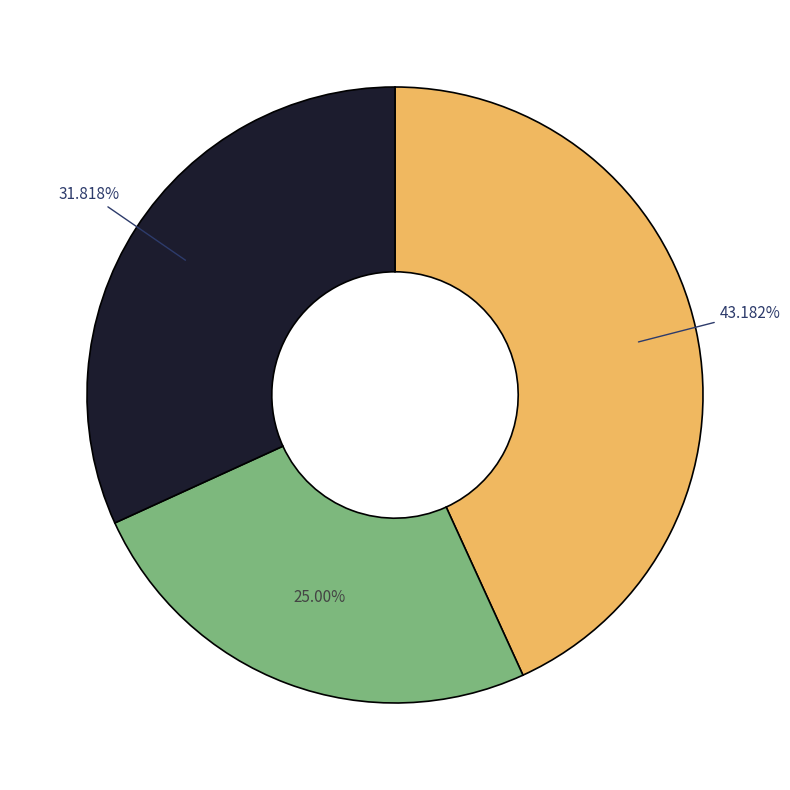

Count the number of slices in the pie.

3